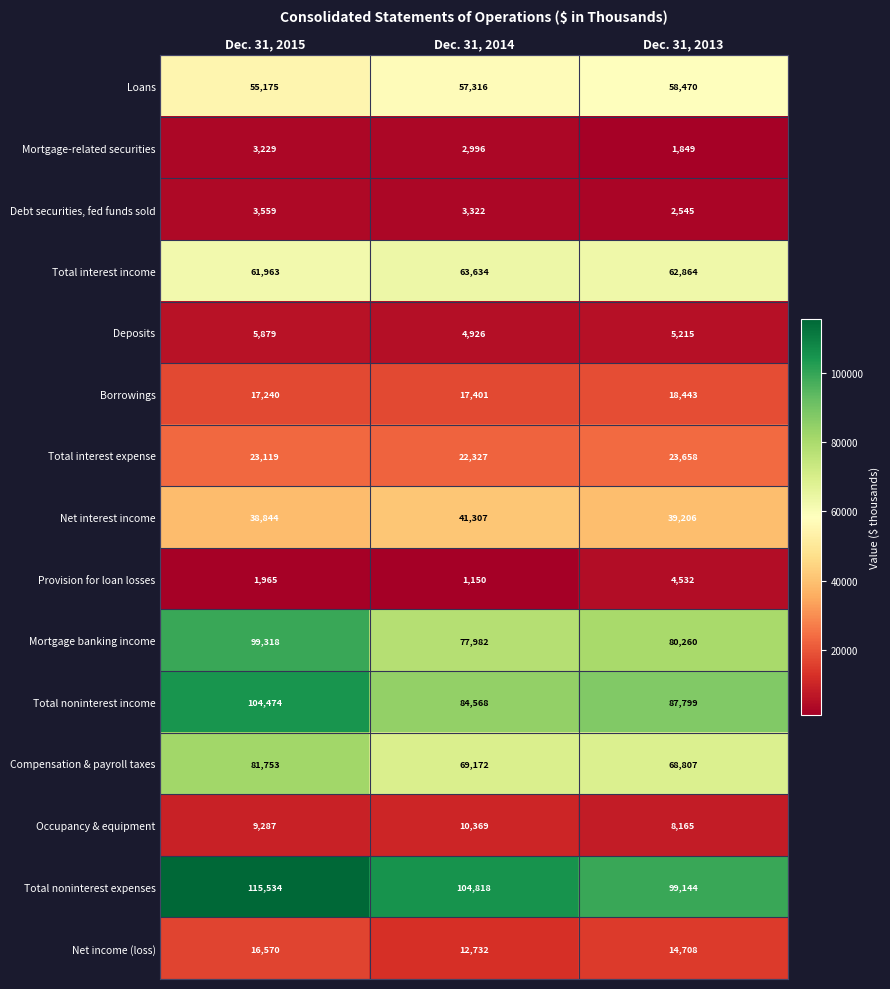

Which series has the largest total across all categories?

Total noninterest expenses